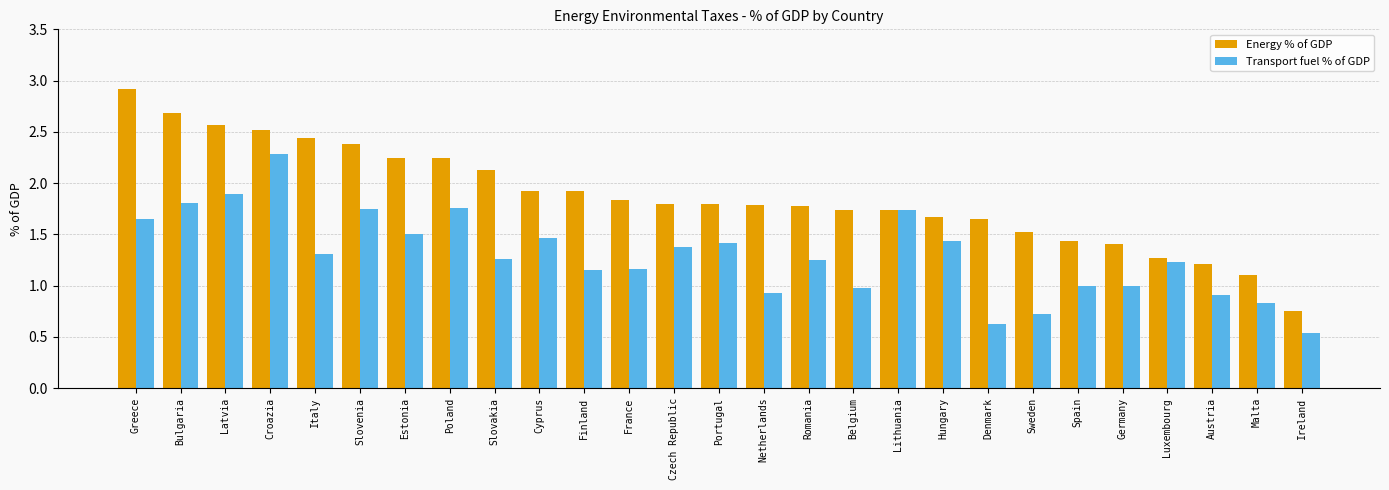

What is the label of the 3rd bar from the right?

Austria